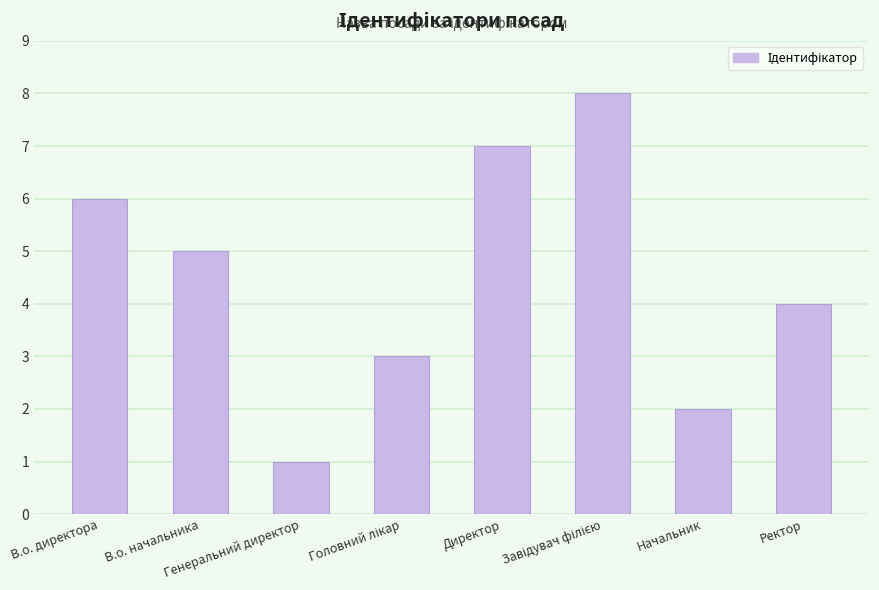

What is the maximum value shown in the chart?

8